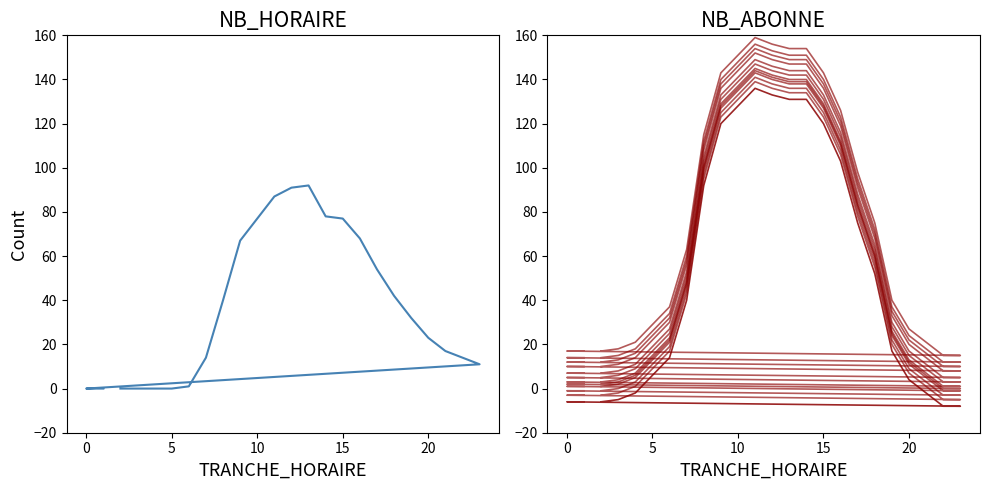

What is the spread (max minus min) of values at 19?

15